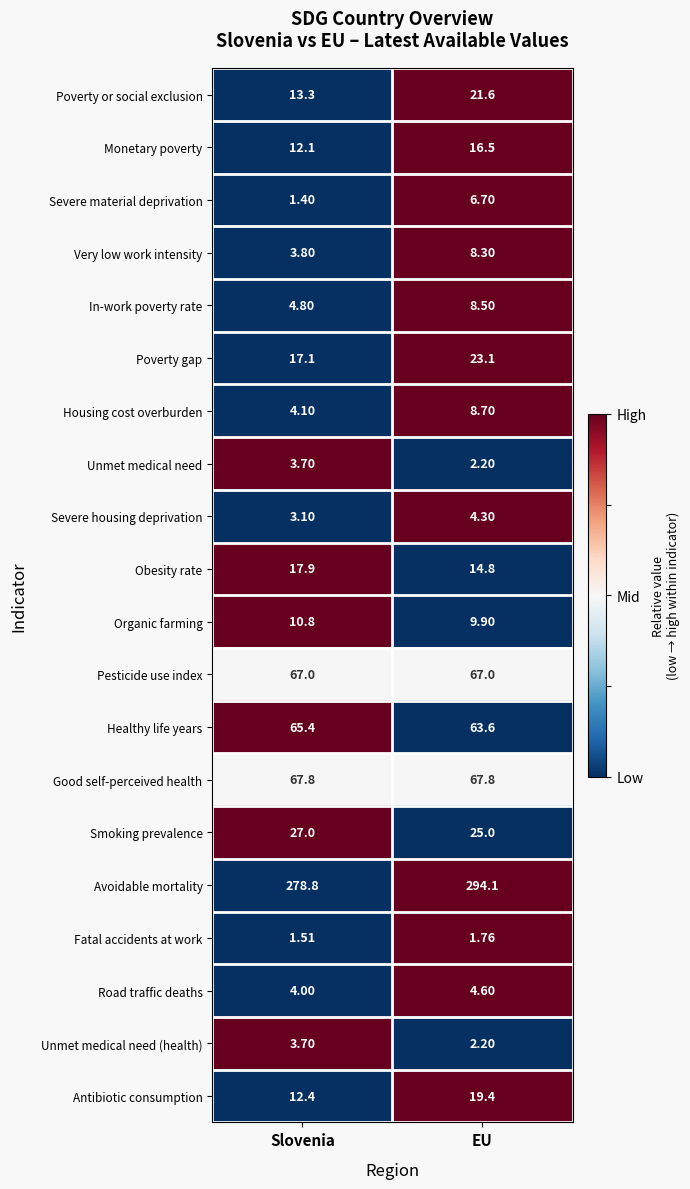

Which label corresponds to the largest value in the chart?

EU